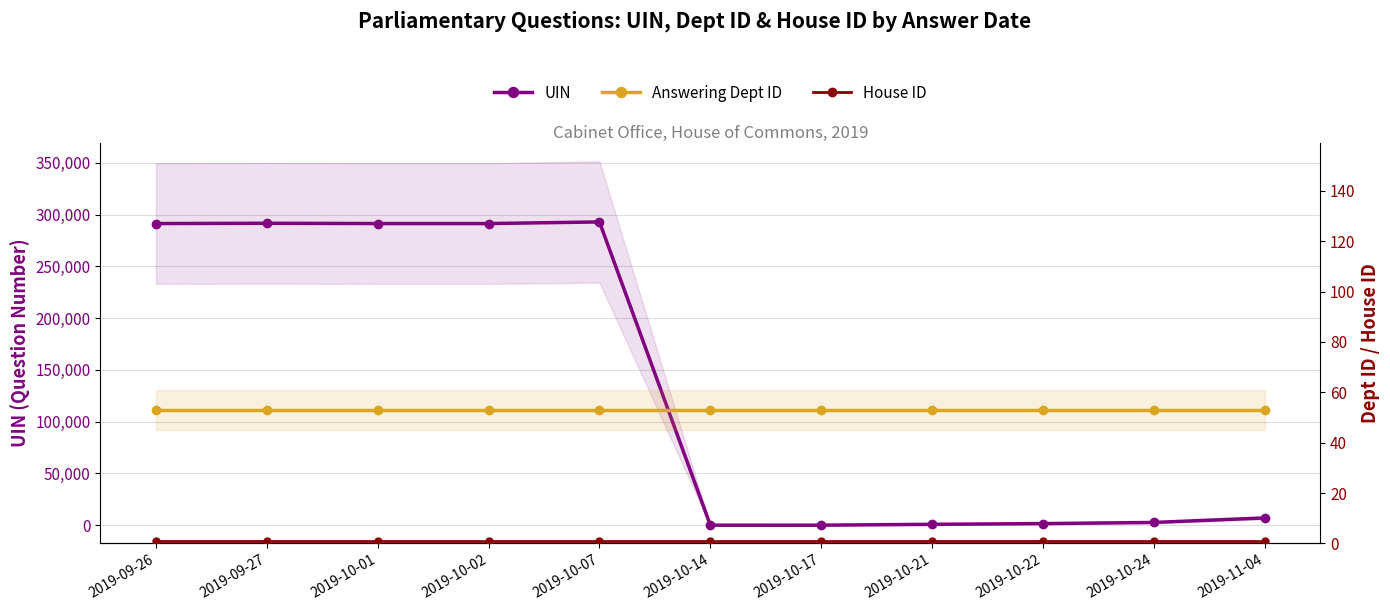

Rank the series by their maximum value, from lowest to highest.

House ID, Answering Dept ID, UIN